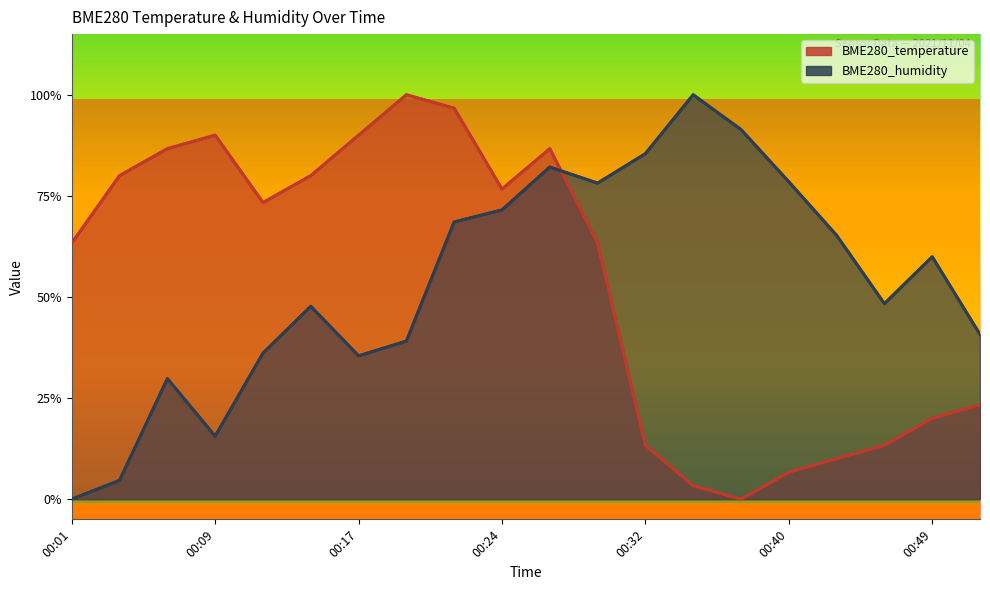

Does the chart have visible grid lines?

No